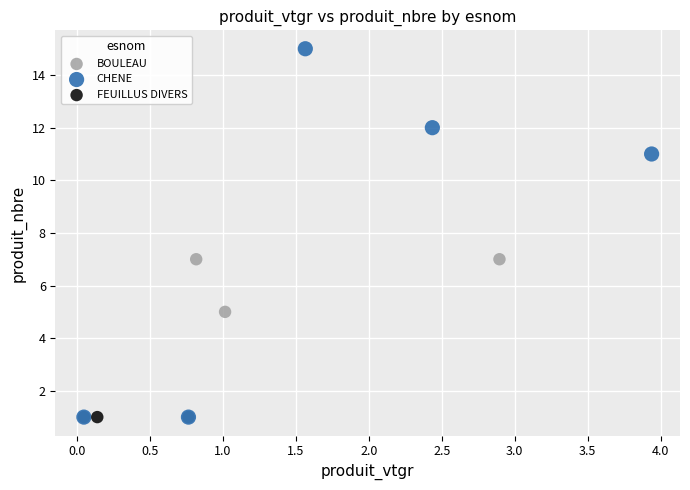

What are all the series names shown in the legend?

BOULEAU, CHENE, FEUILLUS DIVERS